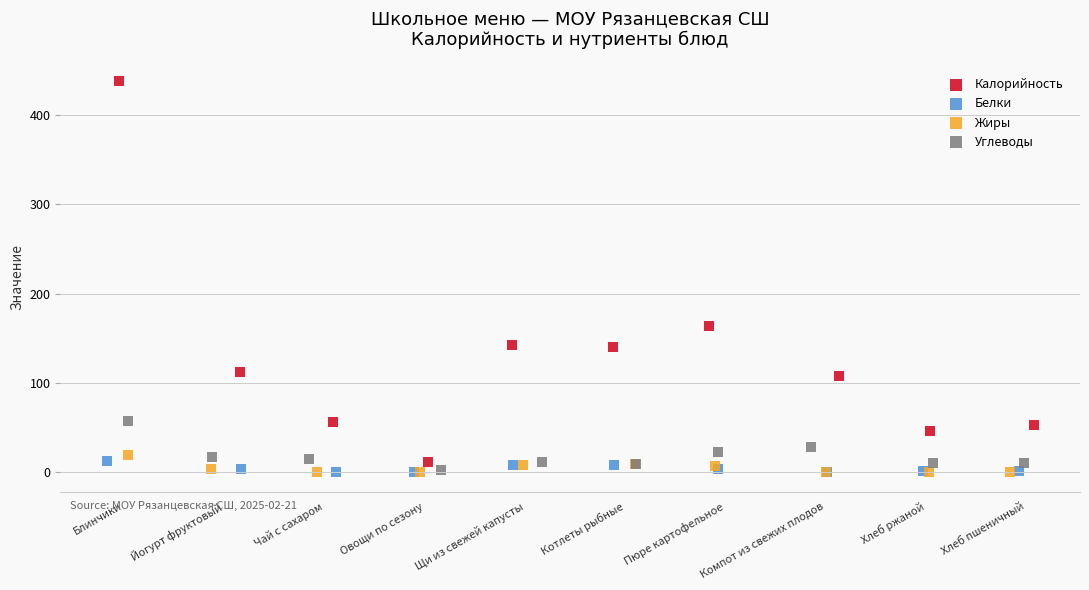

Which series has the largest Y range (max minus min)?

Калорийность